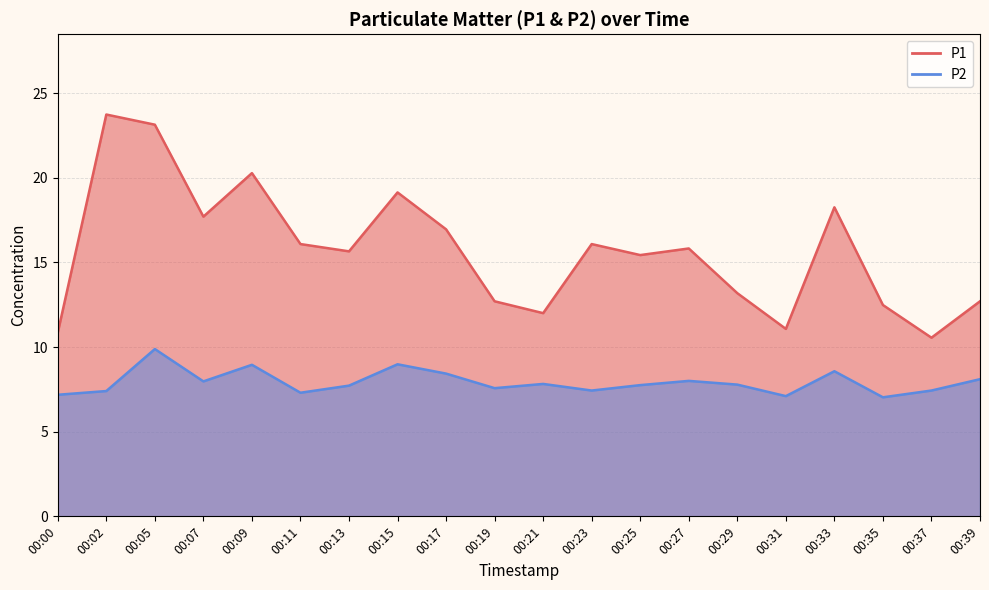

True or false: P1 and P2 cross at least once.

False